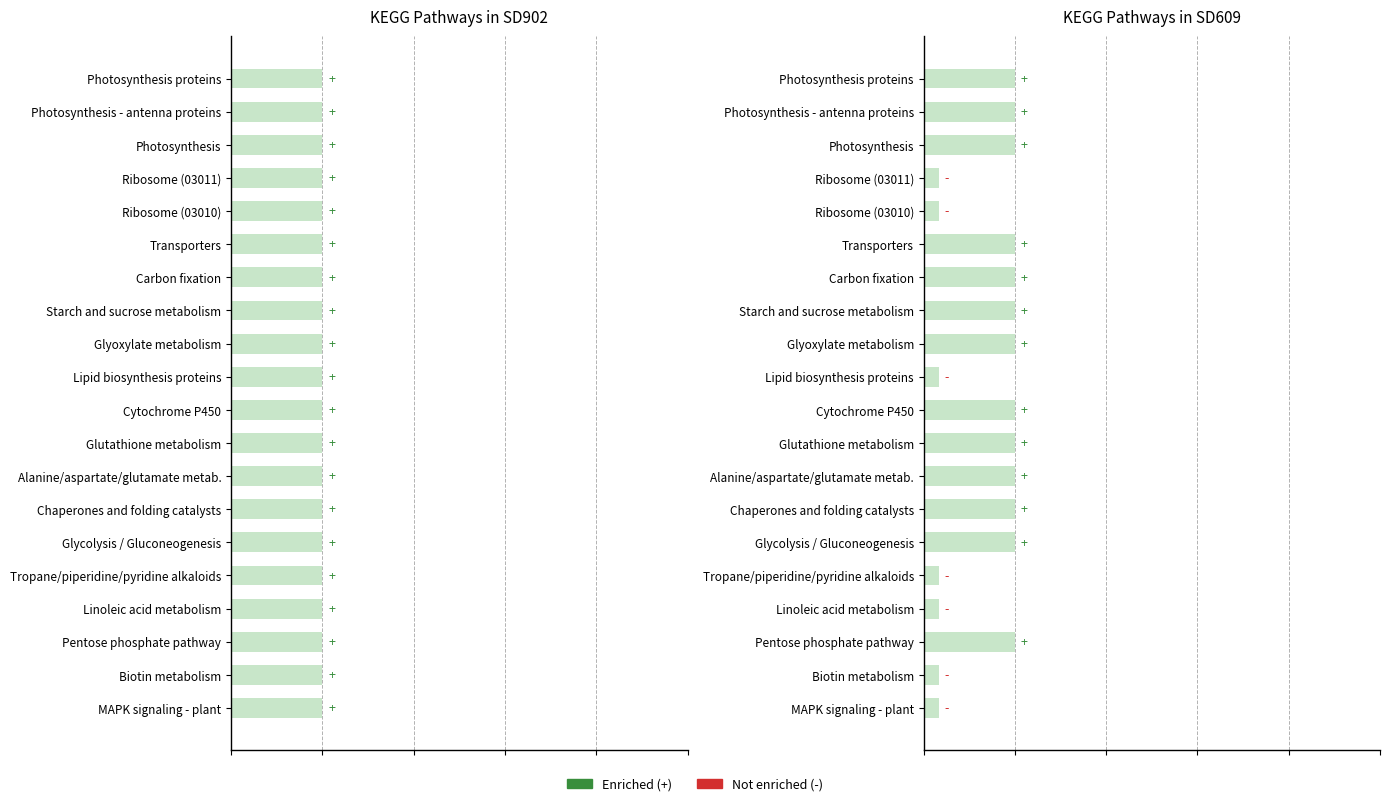

What is the greatest value displayed?

1